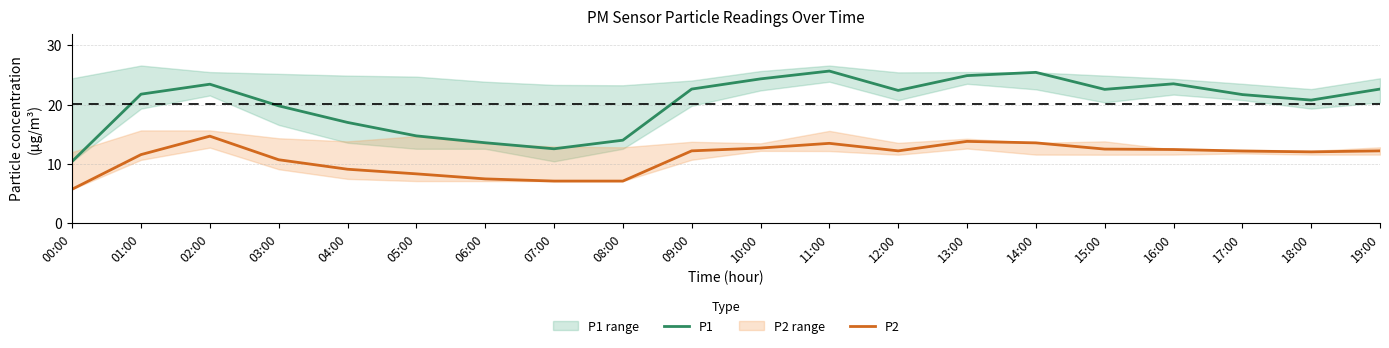

What is the value of the P2 point at the 7th from the left?

7.5